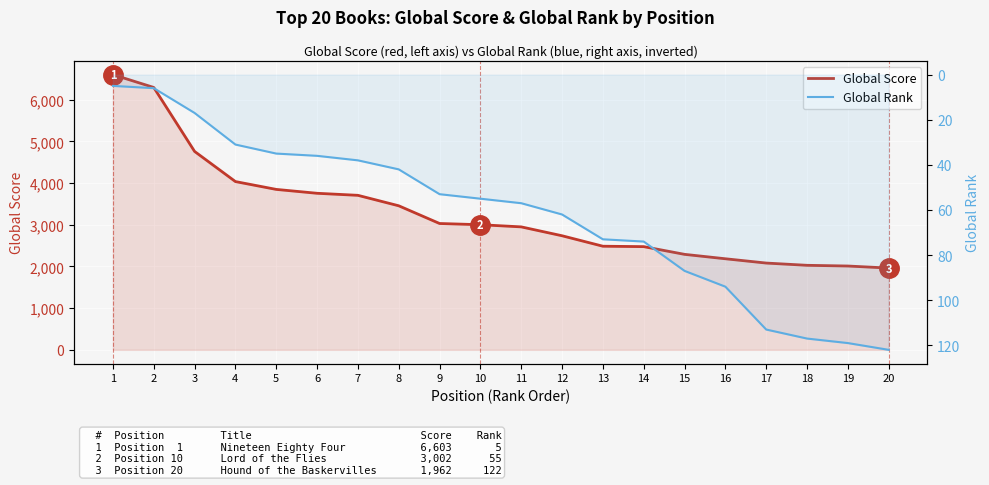

How many data points in Global Rank are above 57?

9